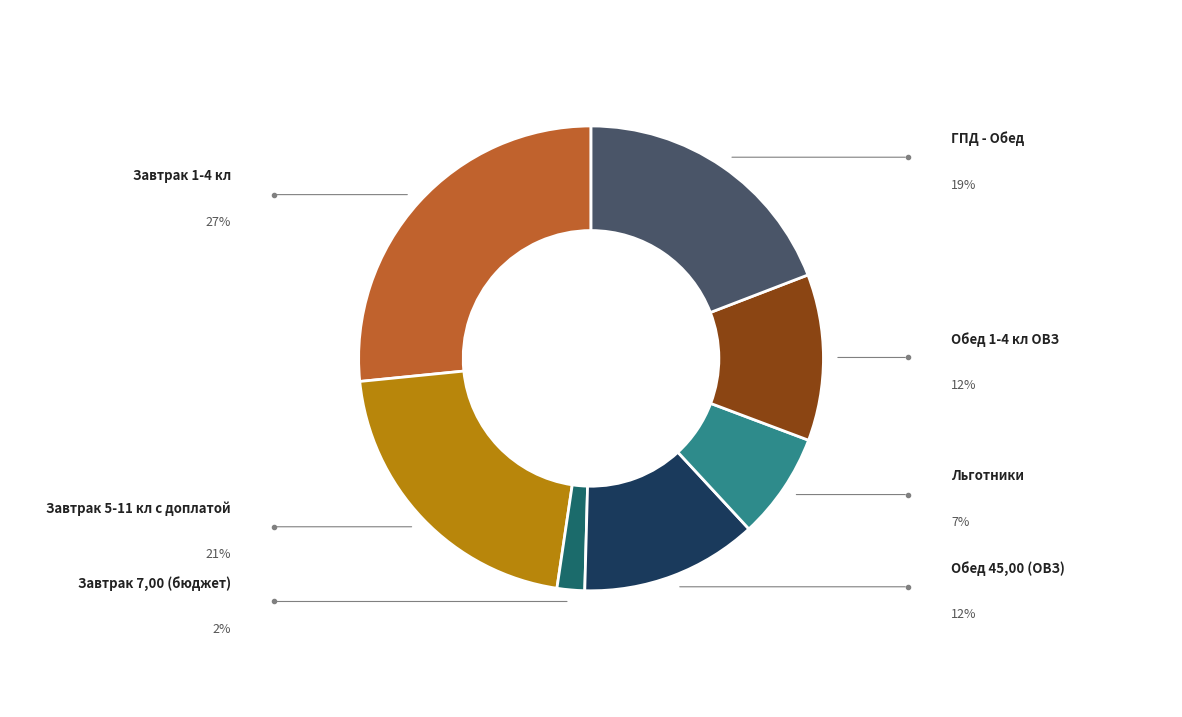

Does any single category account for the majority?

No